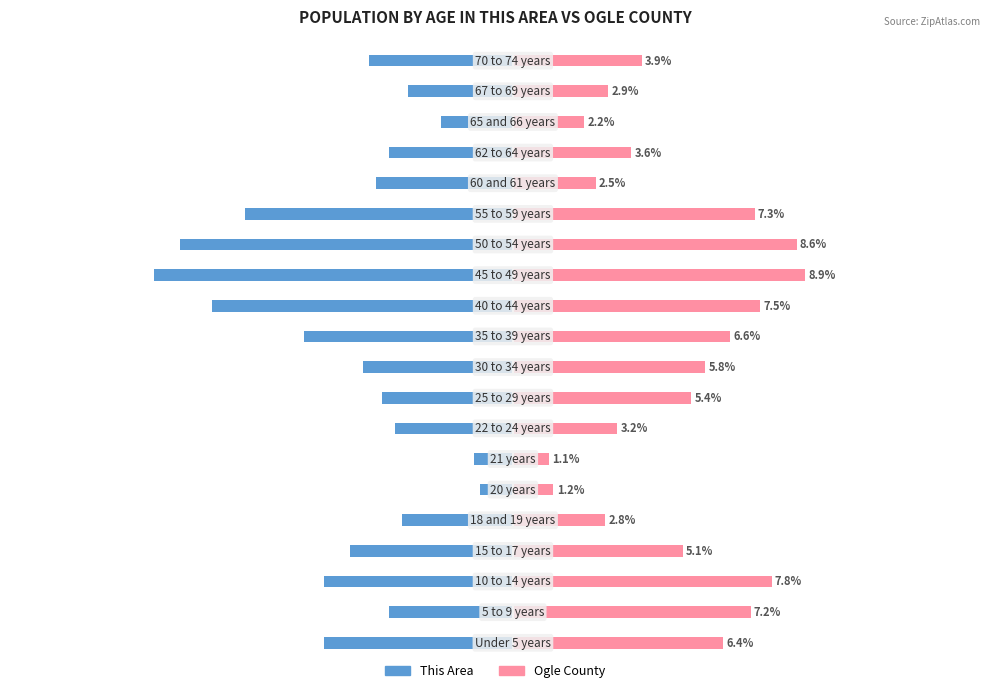

Which series has the largest range (max minus min)?

This Area